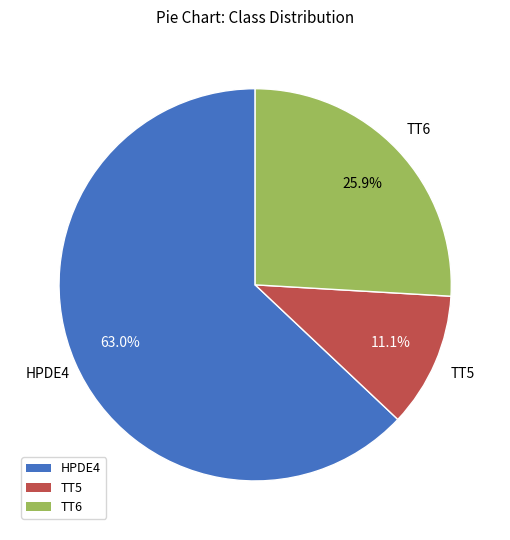

Which has a higher value, HPDE4 or TT6?

HPDE4